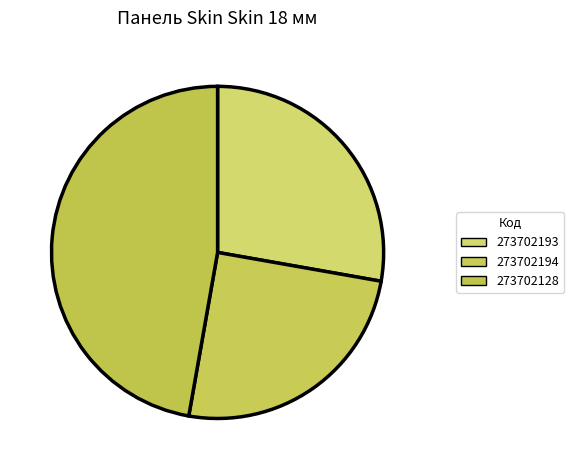

To the nearest percent, what is the difference between the 273702193 and 273702128 slice percentages?

19%